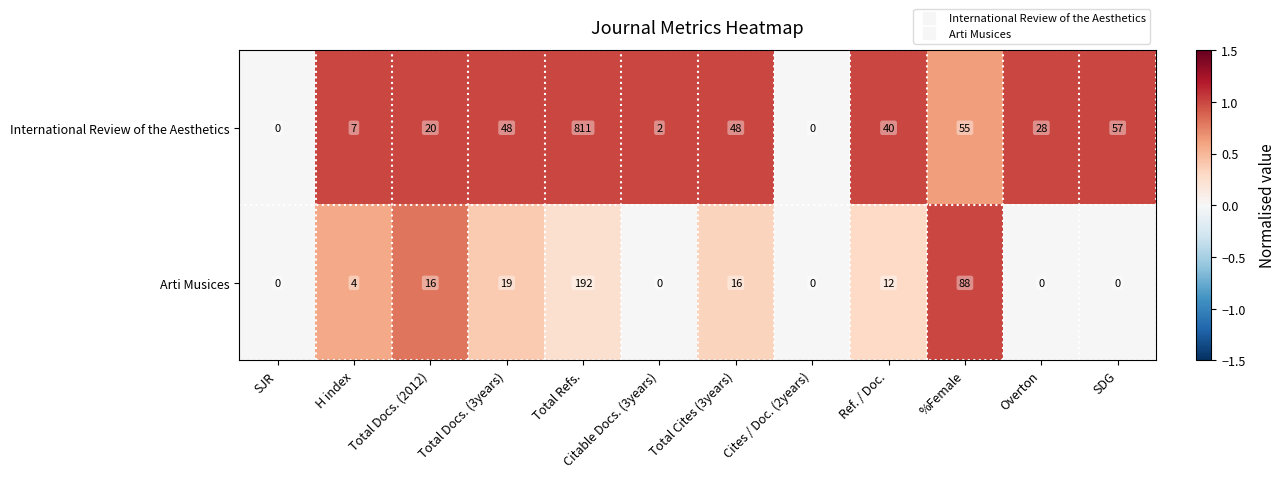

The Arti Musices series shows 88 at %Female. True or false?

True